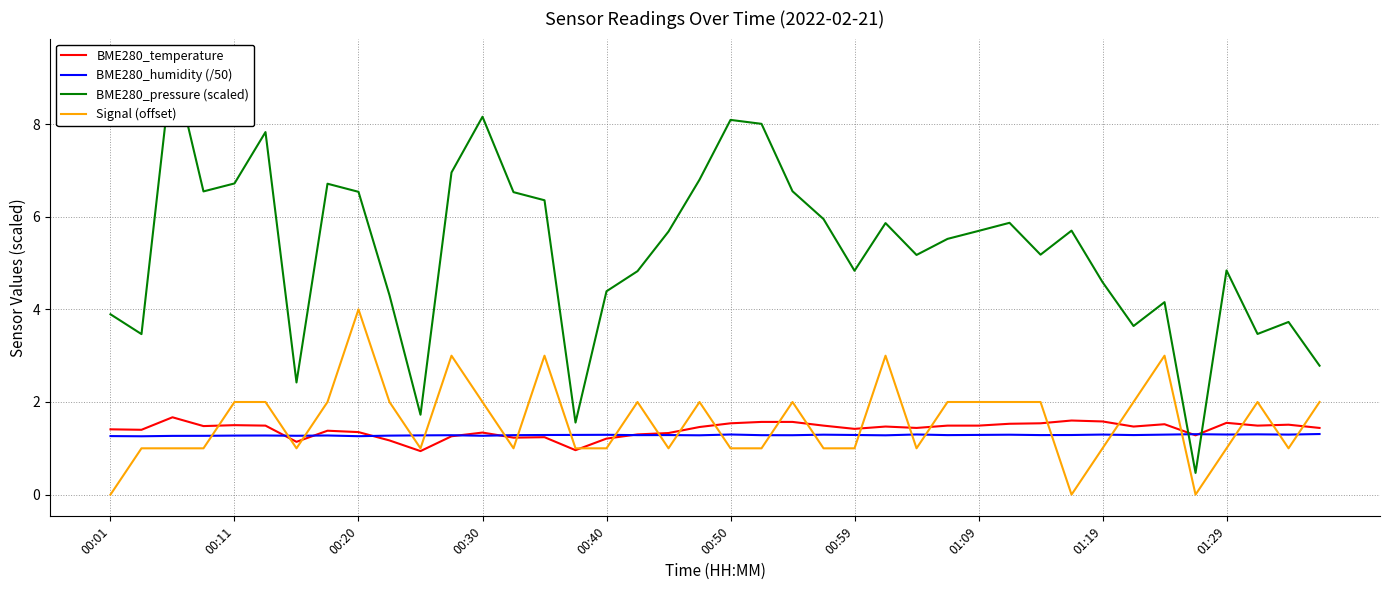

Reading left to right, extract all data points from this chart.

BME280_temperature: 1.4	1.4	1.7	1.5	1.5	1.5	1.1	1.4	1.4	1.2	0.9	1.3	1.3	1.2	1.2	1.0	1.2	1.3	1.3	1.5	1.5	1.6	1.6	1.5	1.4	1.5	1.4	1.5	1.5	1.5	1.5	1.6	1.6	1.5	1.5	1.3	1.6	1.5	1.5	1.4
BME280_humidity (/50): 1.3	1.3	1.3	1.3	1.3	1.3	1.3	1.3	1.3	1.3	1.3	1.3	1.3	1.3	1.3	1.3	1.3	1.3	1.3	1.3	1.3	1.3	1.3	1.3	1.3	1.3	1.3	1.3	1.3	1.3	1.3	1.3	1.3	1.3	1.3	1.3	1.3	1.3	1.3	1.3
BME280_pressure (scaled): 3.9	3.5	9.4	6.5	6.7	7.8	2.4	6.7	6.5	4.3	1.7	7.0	8.2	6.5	6.4	1.6	4.4	4.8	5.7	6.8	8.1	8.0	6.5	6.0	4.8	5.9	5.2	5.5	5.7	5.9	5.2	5.7	4.6	3.6	4.2	0.5	4.8	3.5	3.7	2.8
Signal (offset): 0.0	1.0	1.0	1.0	2.0	2.0	1.0	2.0	4.0	2.0	1.0	3.0	2.0	1.0	3.0	1.0	1.0	2.0	1.0	2.0	1.0	1.0	2.0	1.0	1.0	3.0	1.0	2.0	2.0	2.0	2.0	0.0	1.0	2.0	3.0	0.0	1.0	2.0	1.0	2.0